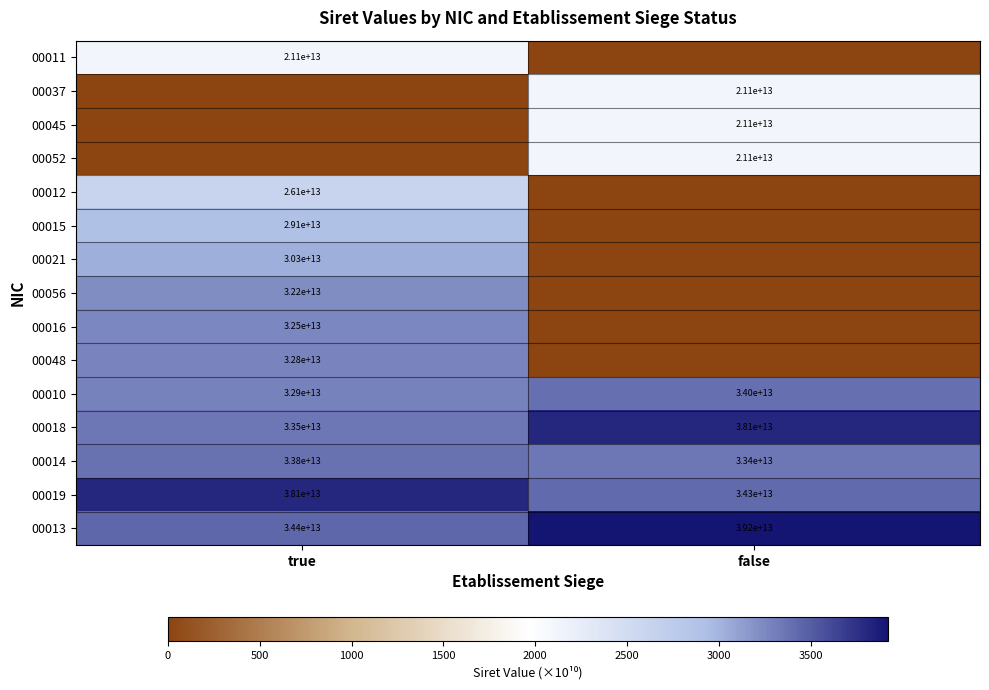

What is the spread (max minus min) of values at true?

3805.8